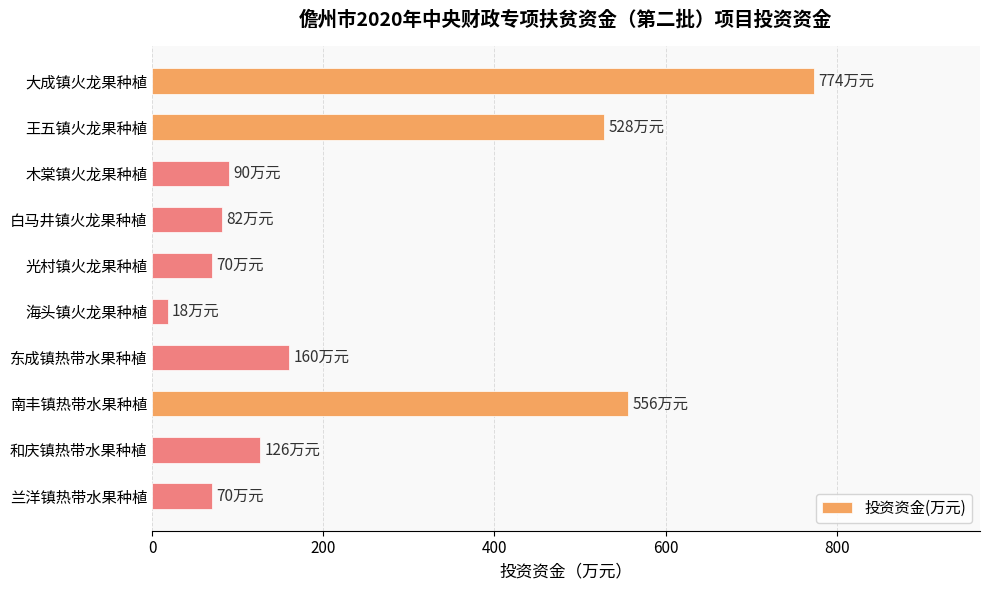

The chart shows a value of 528 at 王五镇火龙果种植. True or false?

True